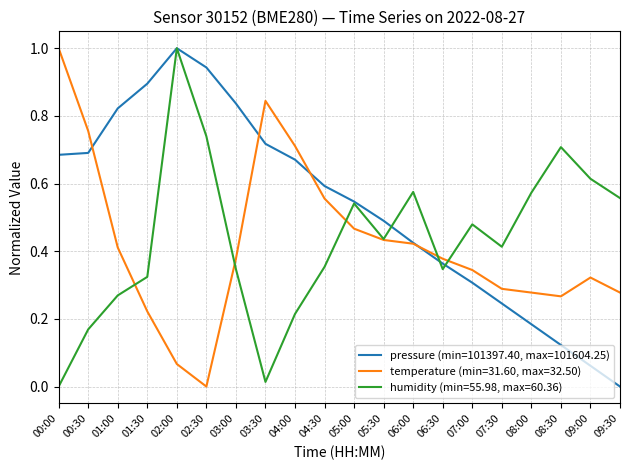

What is the maximum value shown in the chart?

1.0